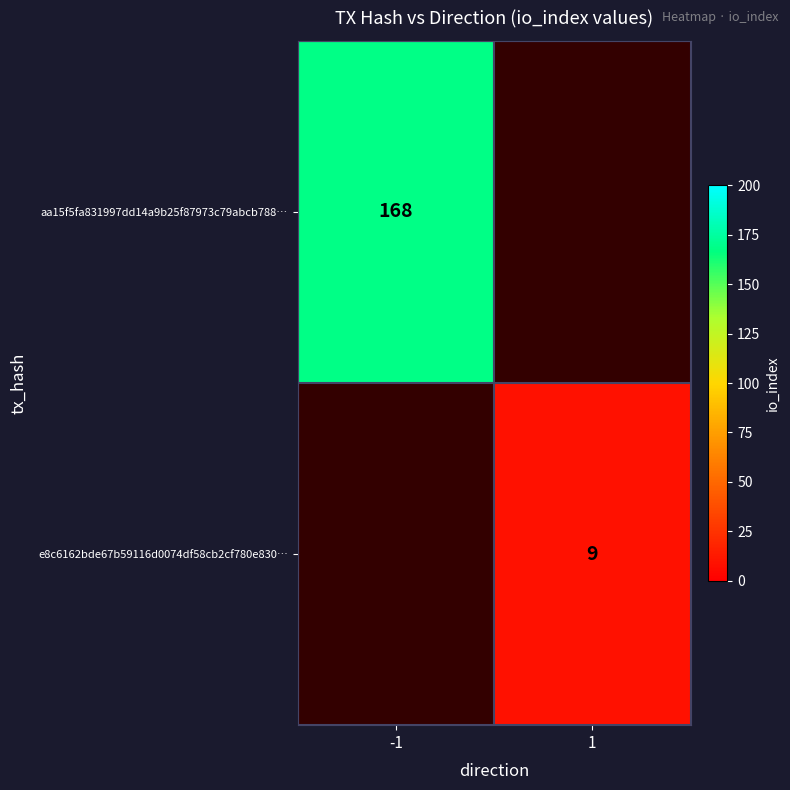

Is it true that aa15f5fa831997dd14a9b25f87973c79abcb788… equals 168 at -1?

True